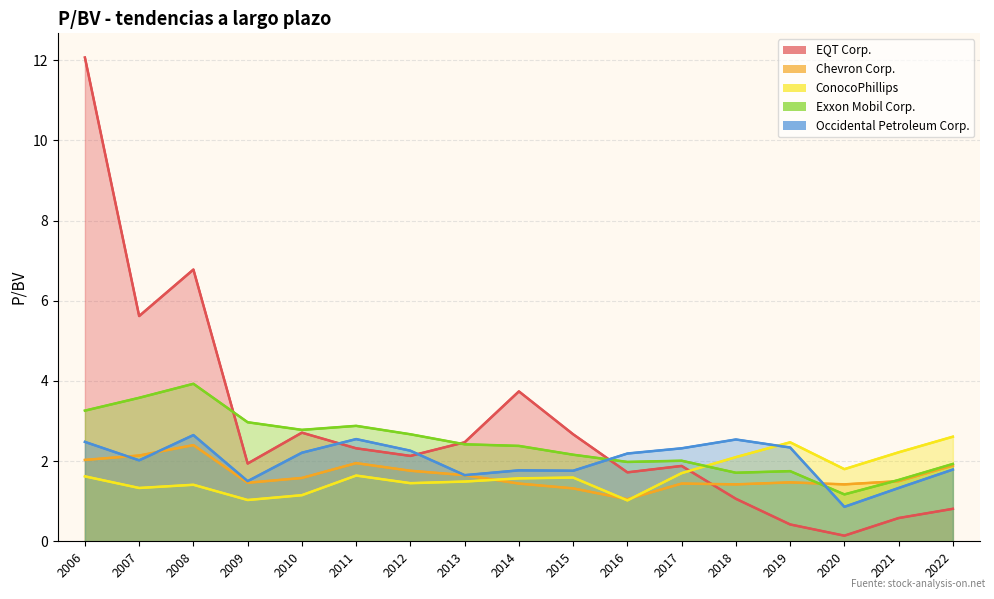

Reading left to right, transcribe all the data shown in this chart.

EQT Corp.: 2022=0.8	2021=0.6	2020=0.1	2019=0.4	2018=1.1	2017=1.9	2016=1.7	2015=2.7	2014=3.7	2013=2.5	2012=2.1	2011=2.3	2010=2.7	2009=1.9	2008=6.8	2007=5.6	2006=12.1
Chevron Corp.: 2022=1.9	2021=1.5	2020=1.4	2019=1.5	2018=1.4	2017=1.4	2016=1.1	2015=1.3	2014=1.4	2013=1.6	2012=1.8	2011=1.9	2010=1.6	2009=1.5	2008=2.4	2007=2.1	2006=2.0
ConocoPhillips: 2022=2.6	2021=2.2	2020=1.8	2019=2.5	2018=2.1	2017=1.7	2016=1.0	2015=1.6	2014=1.6	2013=1.5	2012=1.4	2011=1.6	2010=1.1	2009=1.0	2008=1.4	2007=1.3	2006=1.6
Exxon Mobil Corp.: 2022=1.9	2021=1.5	2020=1.2	2019=1.8	2018=1.7	2017=2.0	2016=2.0	2015=2.2	2014=2.4	2013=2.4	2012=2.7	2011=2.9	2010=2.8	2009=3.0	2008=3.9	2007=3.6	2006=3.3
Occidental Petroleum Corp.: 2022=1.8	2021=1.3	2020=0.9	2019=2.3	2018=2.5	2017=2.3	2016=2.2	2015=1.8	2014=1.8	2013=1.6	2012=2.3	2011=2.5	2010=2.2	2009=1.5	2008=2.6	2007=2.0	2006=2.5